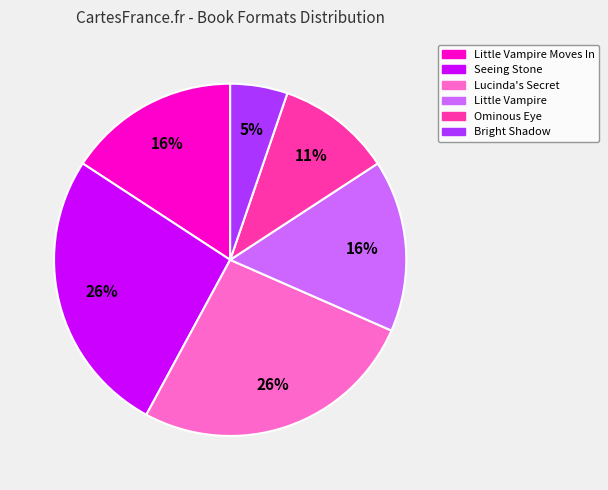

To the nearest percent, what is the difference between the largest and smallest slice percentages?

21%